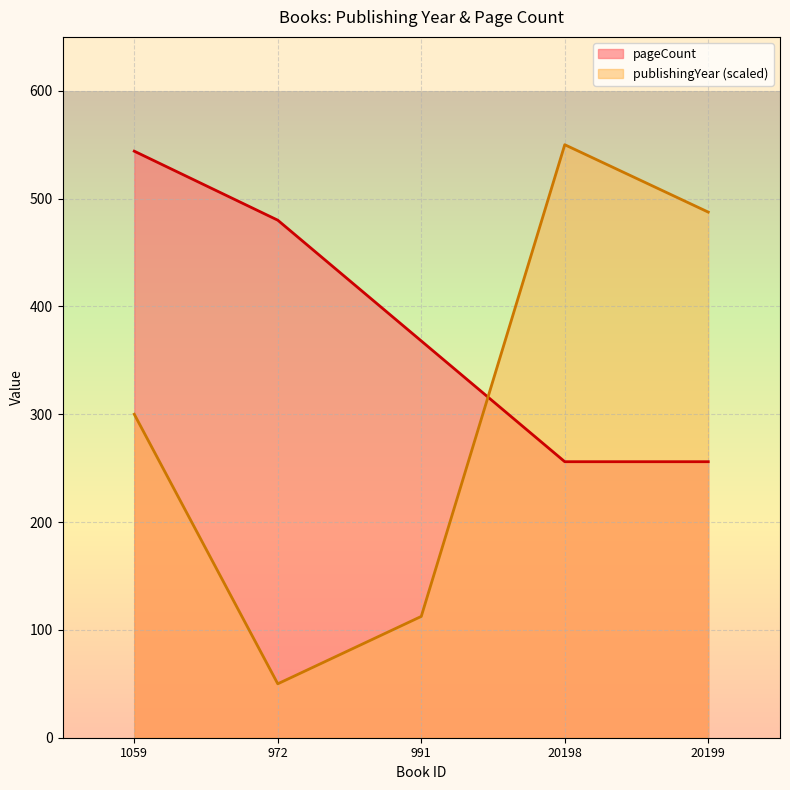

What is the approximate value of publishingYear at 972?

50.0